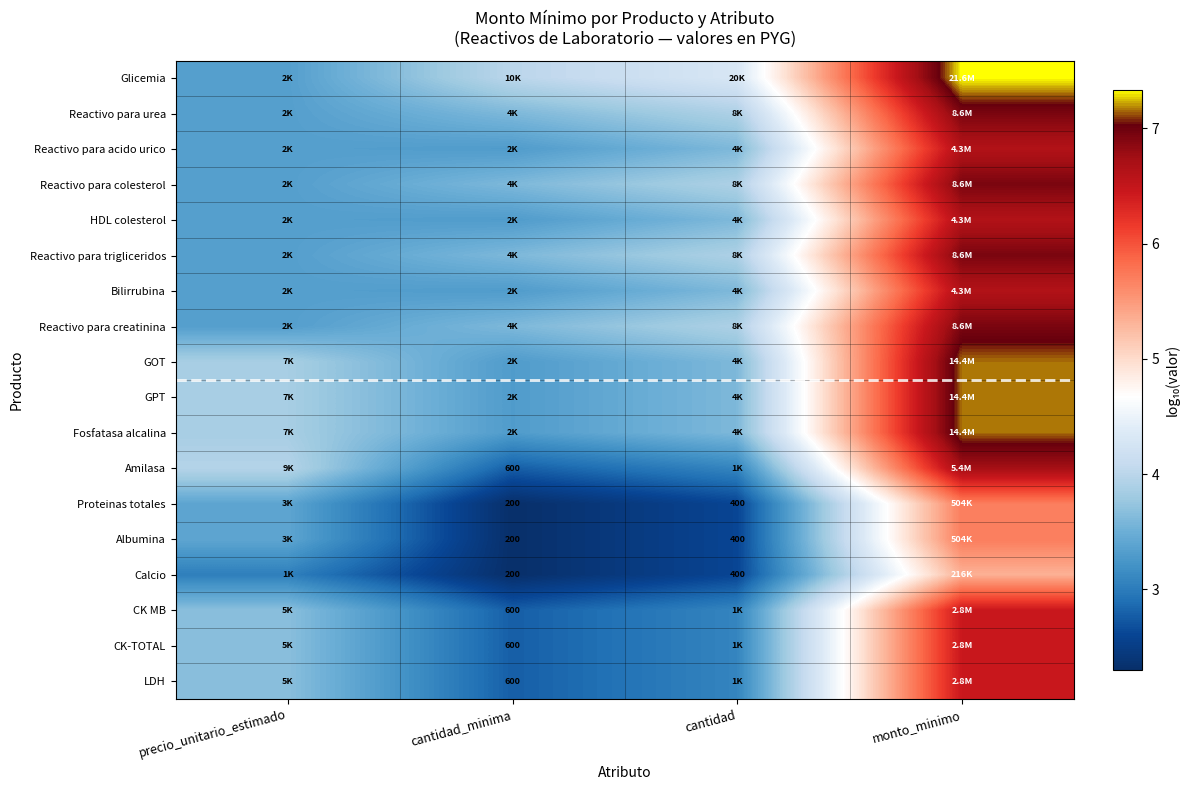

What is the difference between the highest and lowest values at monto_minimo?

2.0